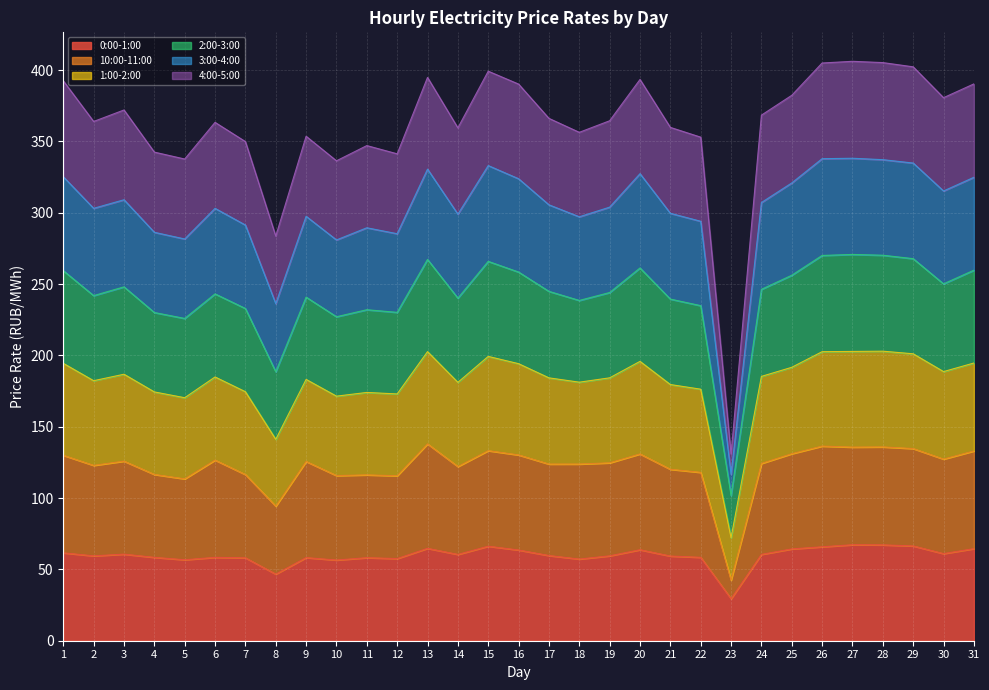

What is the smallest value displayed?

29.4